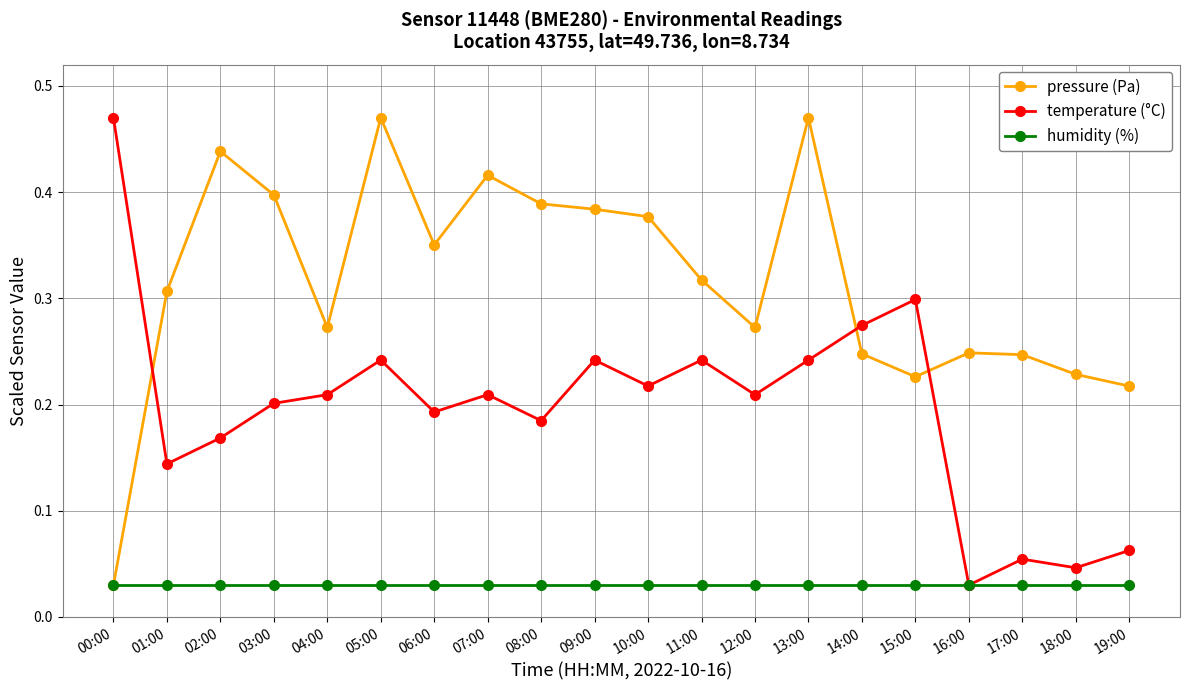

Is the value of humidity (%) at 12:00 greater than the value of pressure (Pa) at 12:00?

No